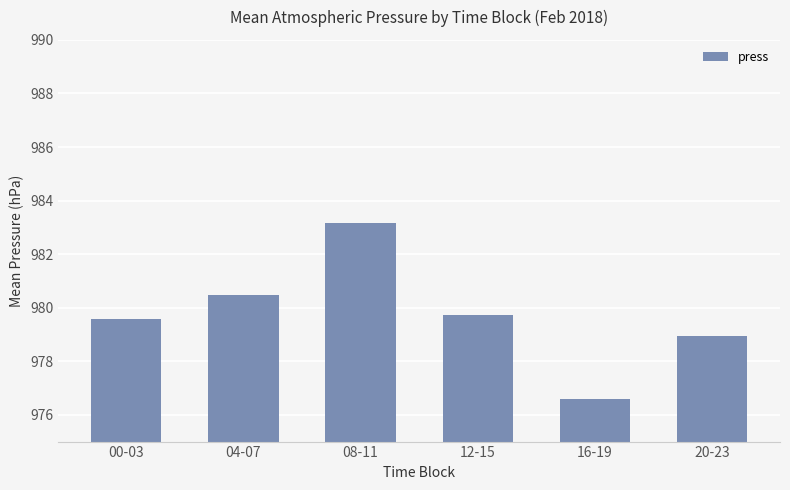

How many bars are there in total?

6